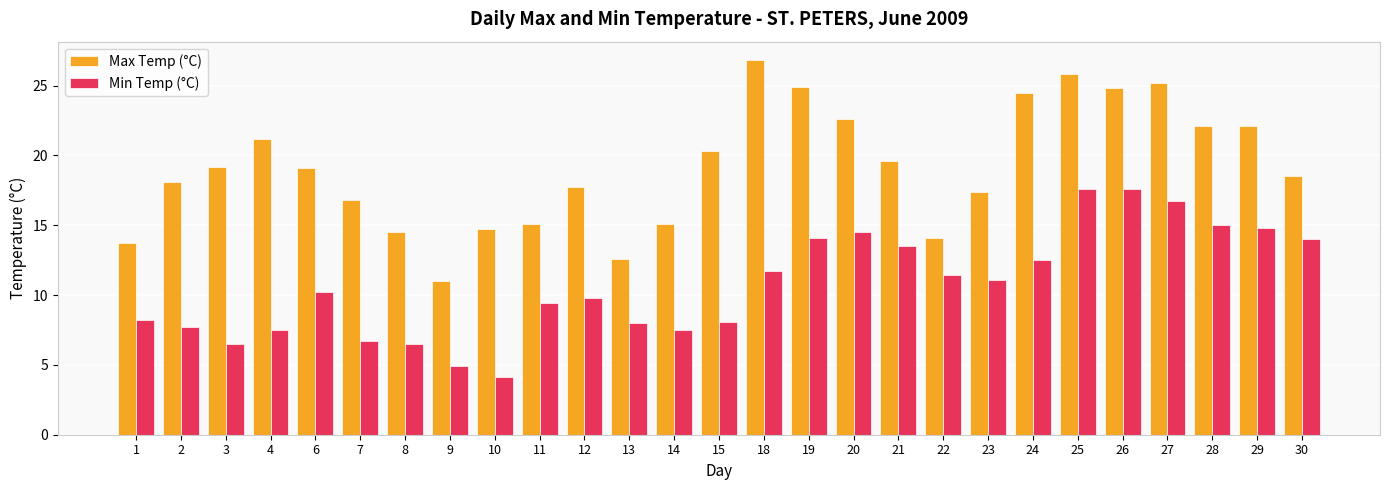

How many groups of bars are there?

27